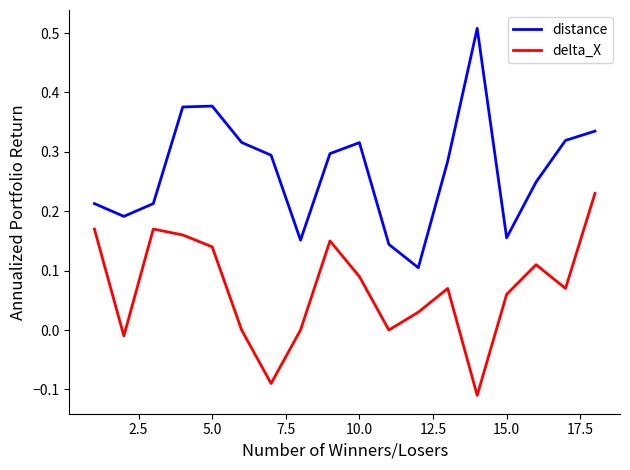

Which series has the widest spread of values?

distance